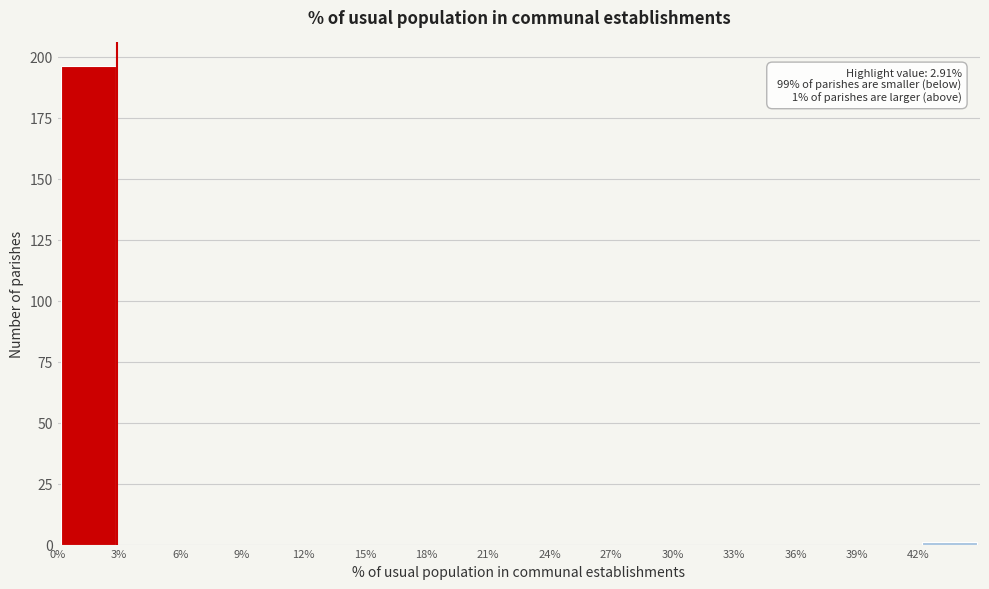

Over which range of the x-axis is the bar tallest?

0 to 3